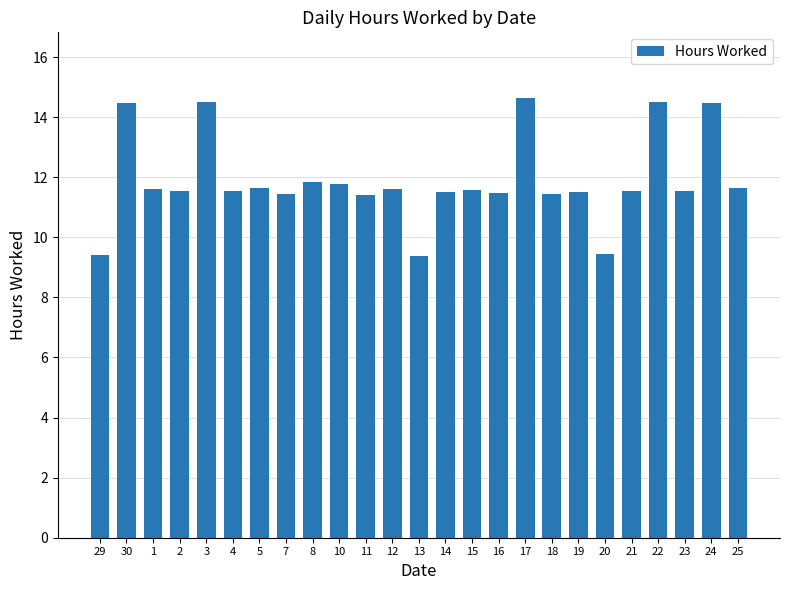

The chart shows a value of 14.9 at 11. True or false?

False